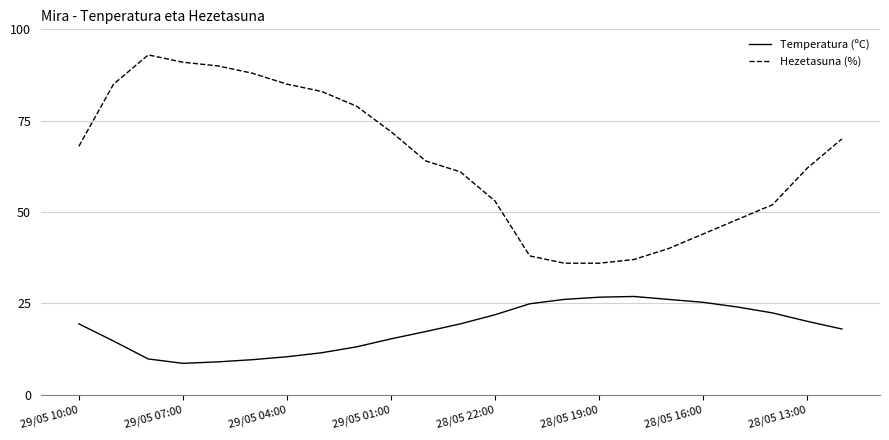

What is the minimum value shown in the chart?

8.6